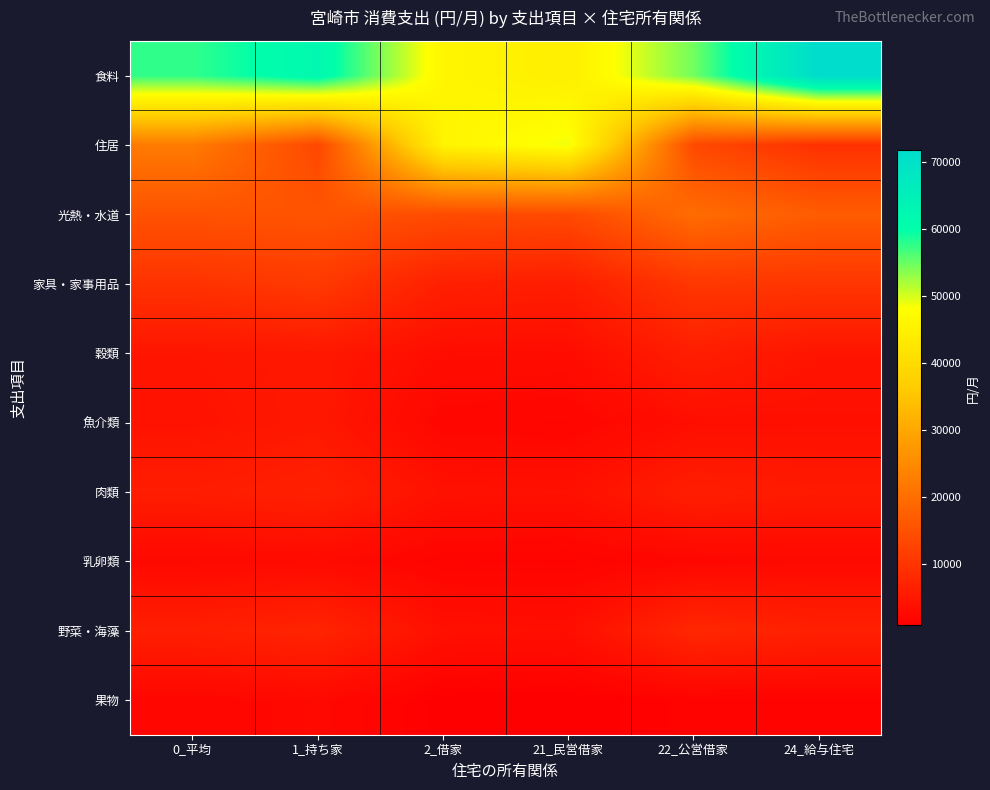

Rank the series at 0_平均 from lowest to highest value.

果物, 乳卵類, 魚介類, 穀類, 肉類, 野菜・海藻, 家具・家事用品, 光熱・水道, 住居, 食料